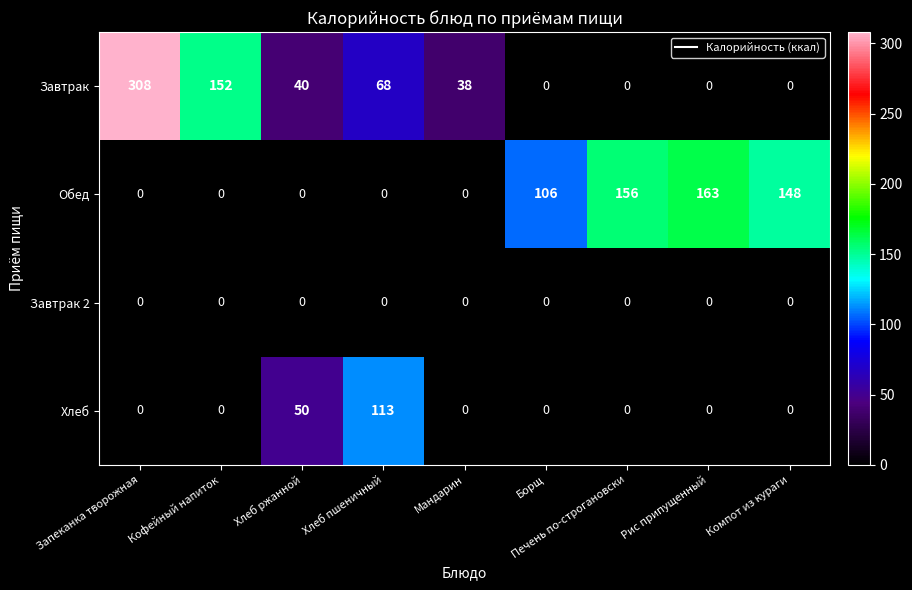

Which label corresponds to the largest value in the chart?

Запеканка творожная